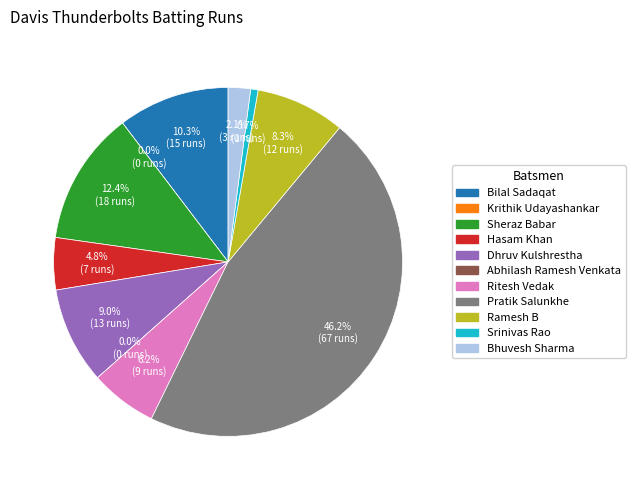

To the nearest percent, what portion does Pratik Salunkhe represent?

46%